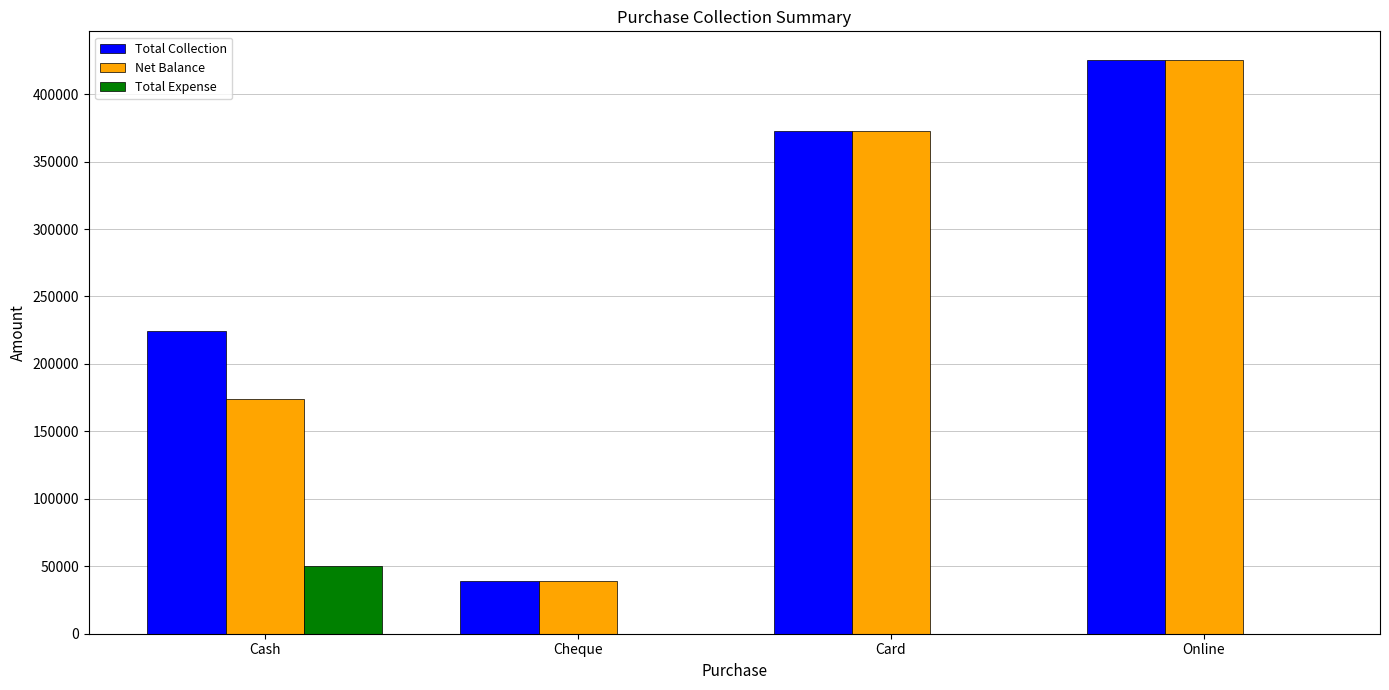

Is the value of Net Balance at Cash greater than the value of Total Expense at Online?

Yes